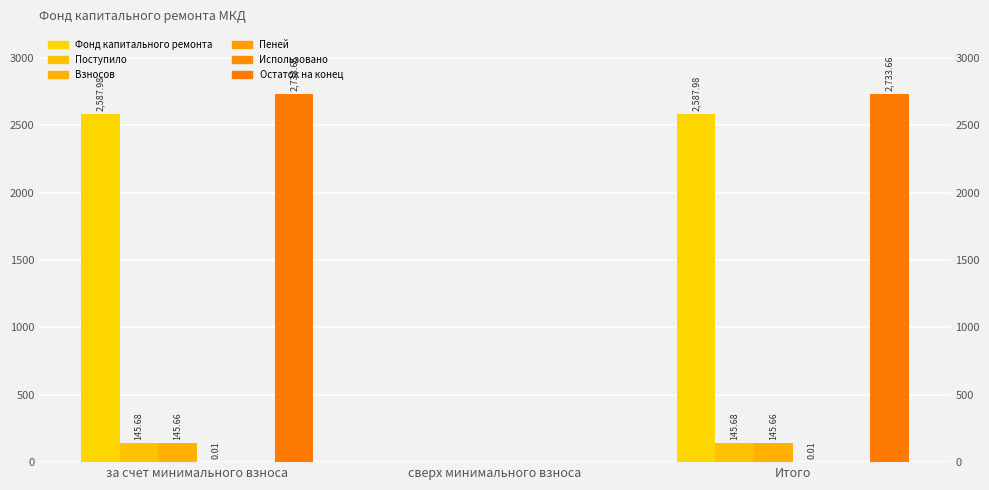

At which label does Фонд капитального ремонта reach its peak?

за счет минимального взноса